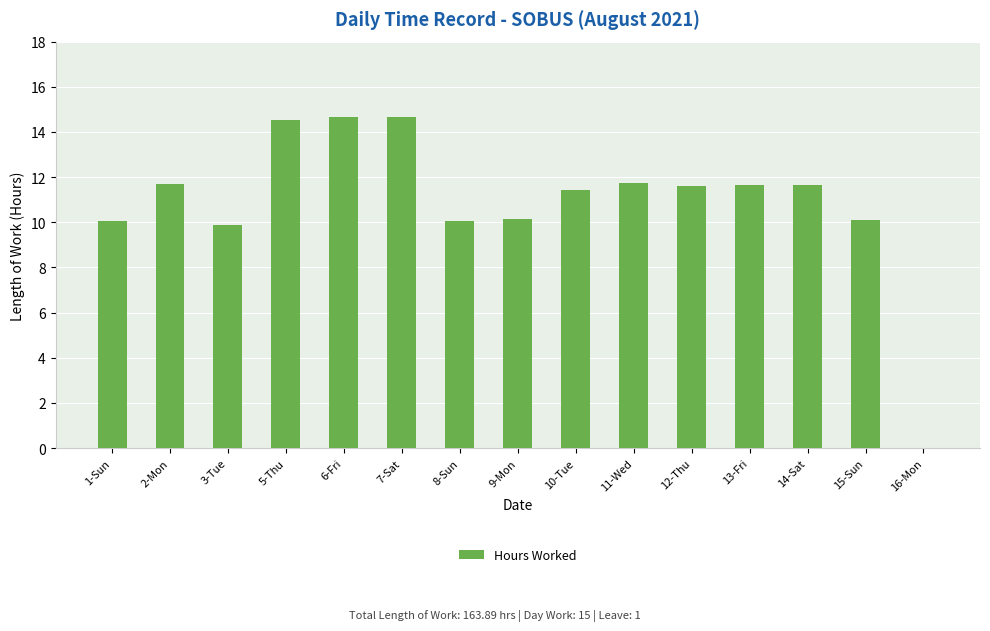

What is the sum of all values?

163.9